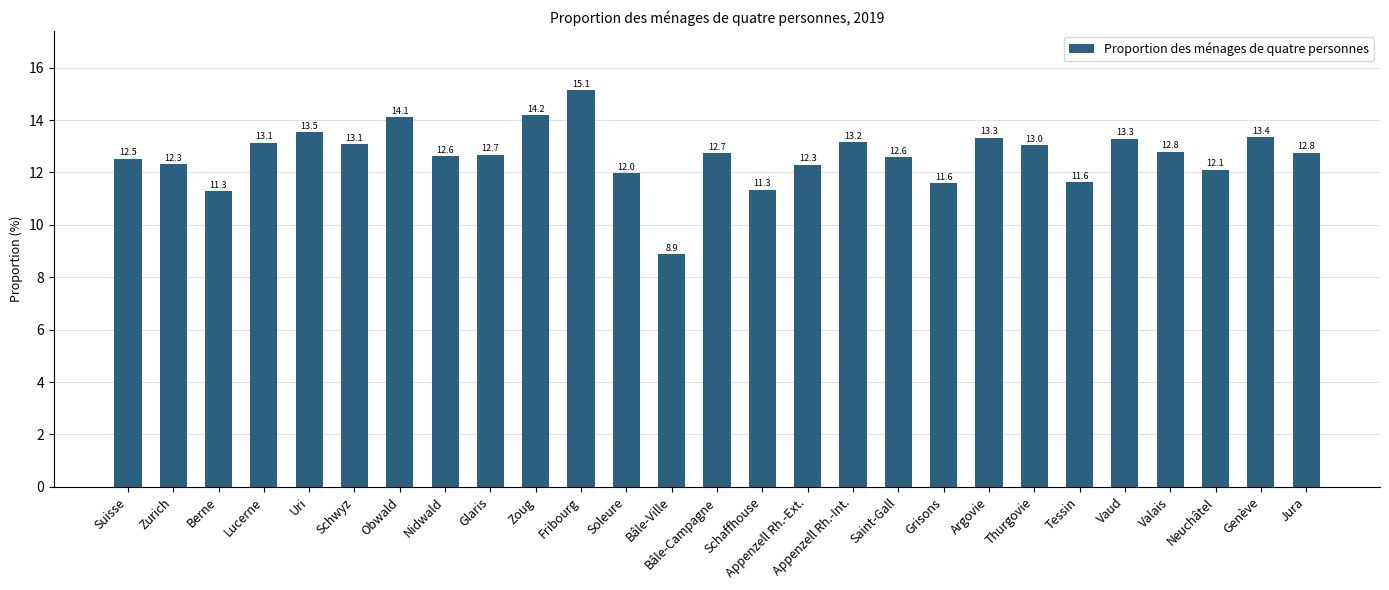

What is the value of the 21st bar from the left?

13.0